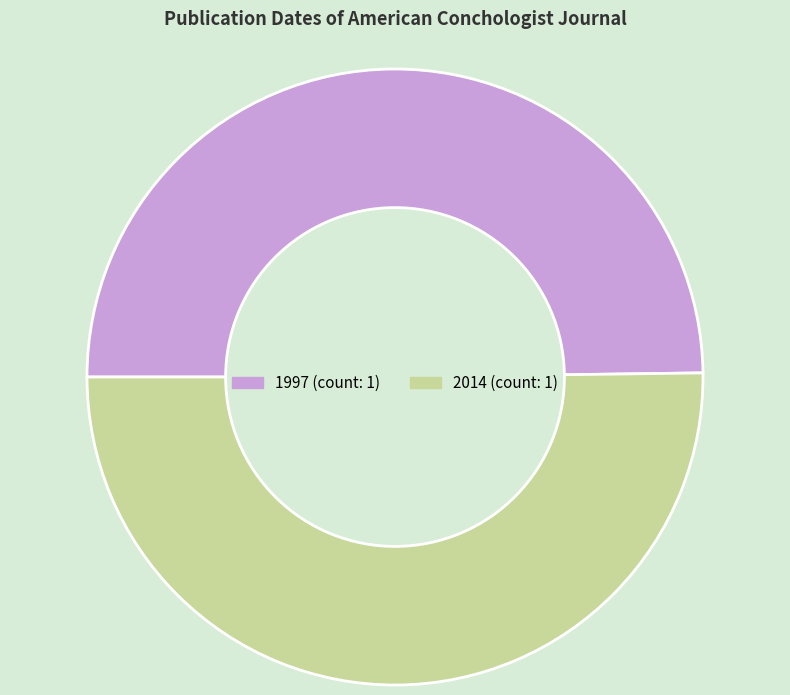

Count the number of slices in the pie.

2